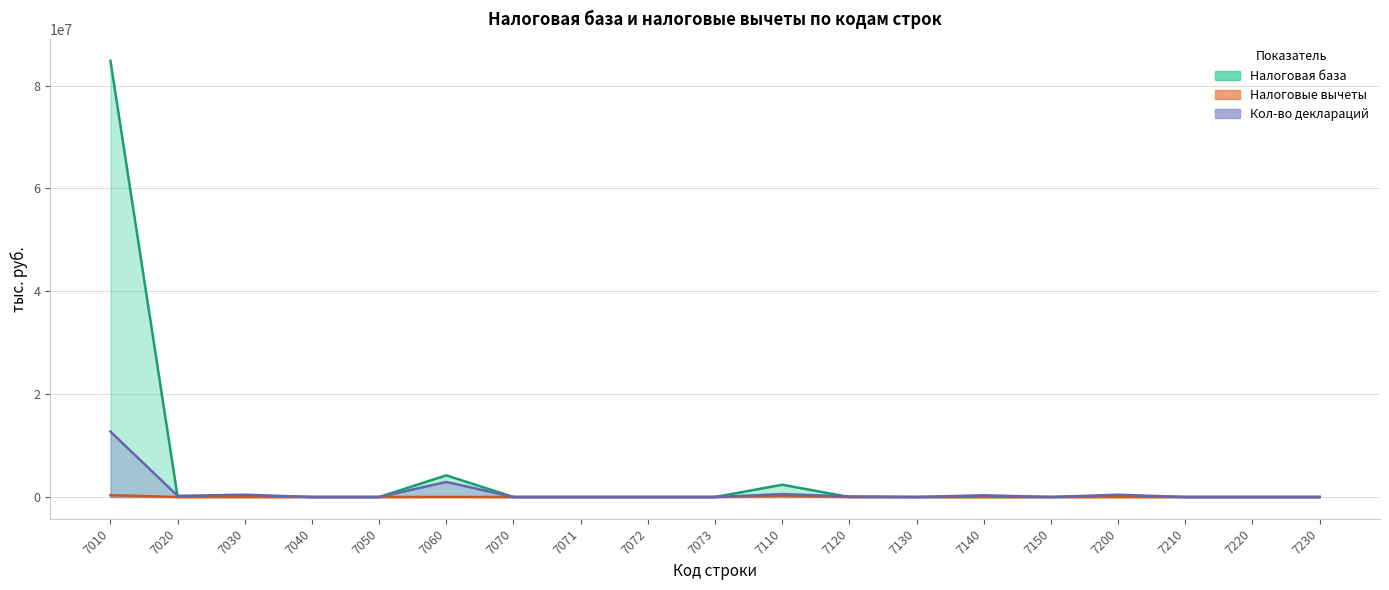

Reading left to right, list all the values displayed in this chart.

Налоговая база: 7010=84817853.0	7020=12268.0	7030=229831.0	7040=0.0	7050=0.0	7060=4214102.0	7070=0.0	7071=0.0	7072=0.0	7073=0.0	7110=2387502.0	7120=147.0	7130=0.0	7140=6609.0	7150=0.0	7200=140314.0	7210=0.0	7220=0.0	7230=0.0
Налоговые вычеты: 7010=367089.0	7020=0.0	7030=0.0	7040=0.0	7050=0.0	7060=12319.0	7070=0.0	7071=0.0	7072=0.0	7073=0.0	7110=270349.0	7120=0.0	7130=0.0	7140=78.0	7150=0.0	7200=0.0	7210=0.0	7220=0.0	7230=0.0
Кол-во деклараций: 7010=12722677.9	7020=225180.1	7030=450360.3	7040=0.0	7050=0.0	7060=2927341.8	7070=0.0	7071=0.0	7072=0.0	7073=0.0	7110=562950.4	7120=112590.1	7130=0.0	7140=337770.2	7150=0.0	7200=450360.3	7210=0.0	7220=0.0	7230=0.0